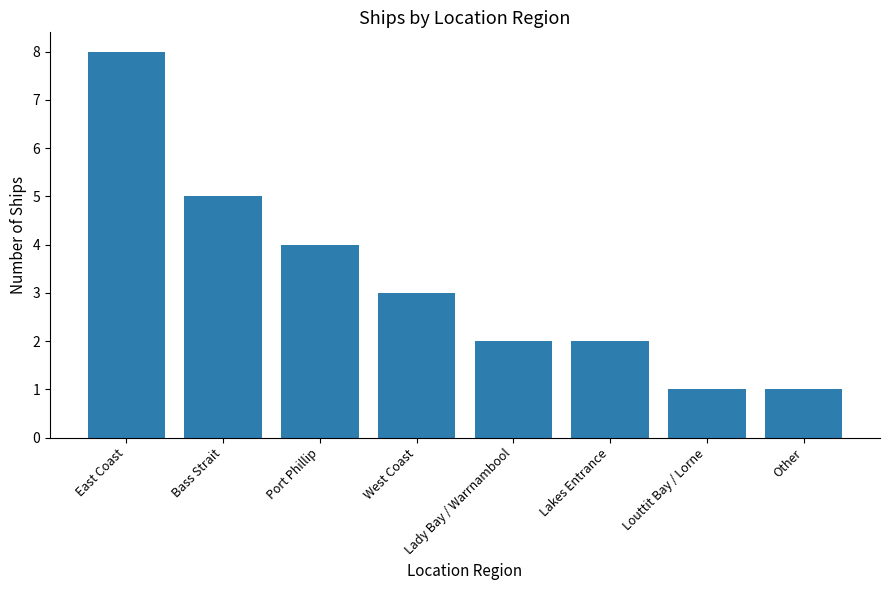

Which category has the highest value across all series?

East Coast